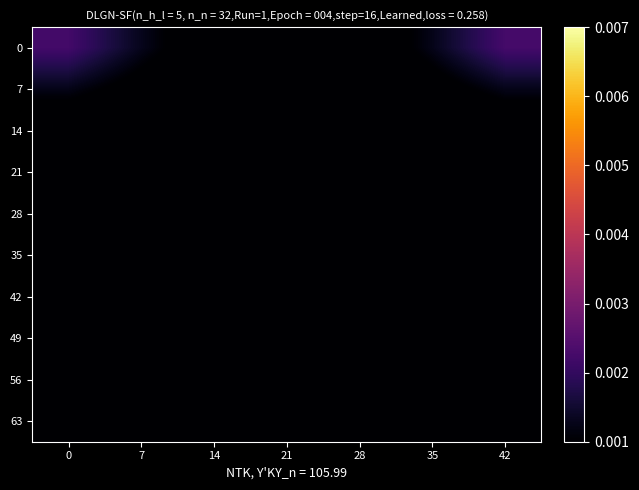

Reading left to right, transcribe all the data shown in this chart.

0: 0=0.0	7=0.0	14=0.0	21=0.0	28=0.0	35=0.0	42=0.0
7: 0=0.0	7=0.0	14=0.0	21=0.0	28=0.0	35=0.0	42=0.0
14: 0=0.0	7=0.0	14=0.0	21=0.0	28=0.0	35=0.0	42=0.0
21: 0=0.0	7=0.0	14=0.0	21=0.0	28=0.0	35=0.0	42=0.0
28: 0=0.0	7=0.0	14=0.0	21=0.0	28=0.0	35=0.0	42=0.0
35: 0=0.0	7=0.0	14=0.0	21=0.0	28=0.0	35=0.0	42=0.0
42: 0=0.0	7=0.0	14=0.0	21=0.0	28=0.0	35=0.0	42=0.0
49: 0=0.0	7=0.0	14=0.0	21=0.0	28=0.0	35=0.0	42=0.0
56: 0=0.0	7=0.0	14=0.0	21=0.0	28=0.0	35=0.0	42=0.0
63: 0=0.0	7=0.0	14=0.0	21=0.0	28=0.0	35=0.0	42=0.0